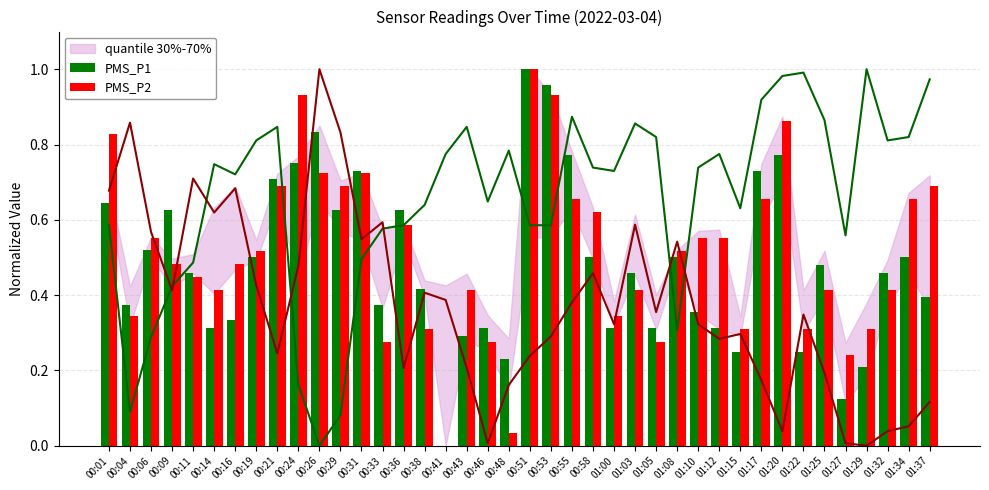

What is the approximate value of PMS_P1 at 00:14?

0.3